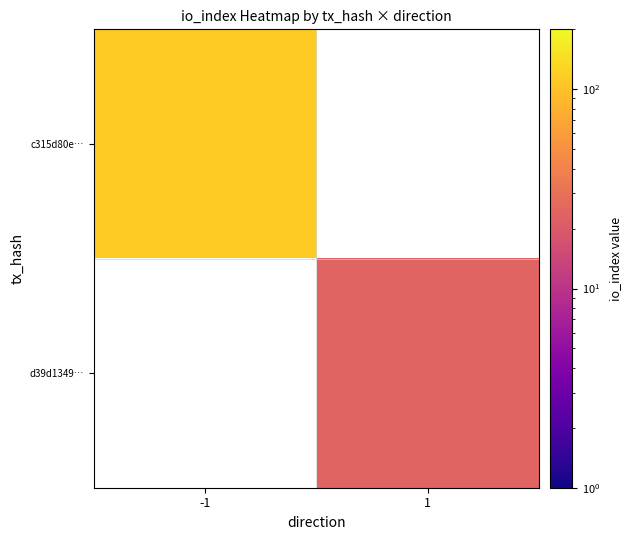

How many positive values does the d39d1349… series have?

1